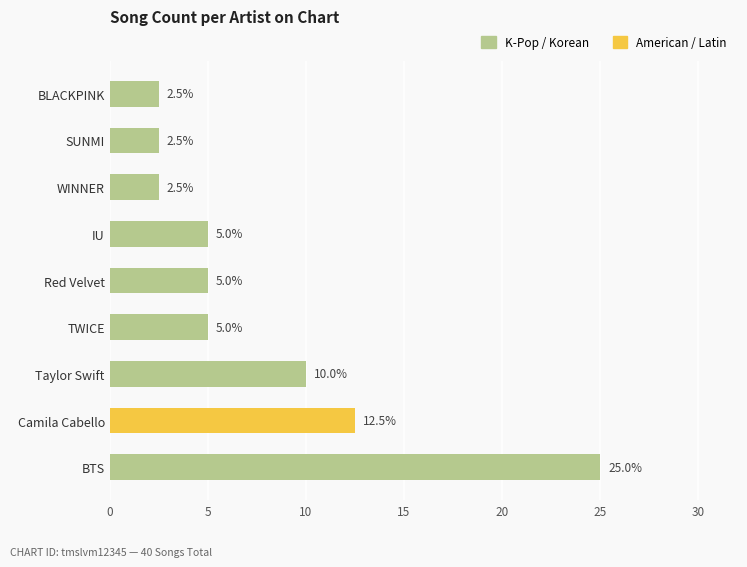

Between BTS and Taylor Swift, which is larger?

BTS